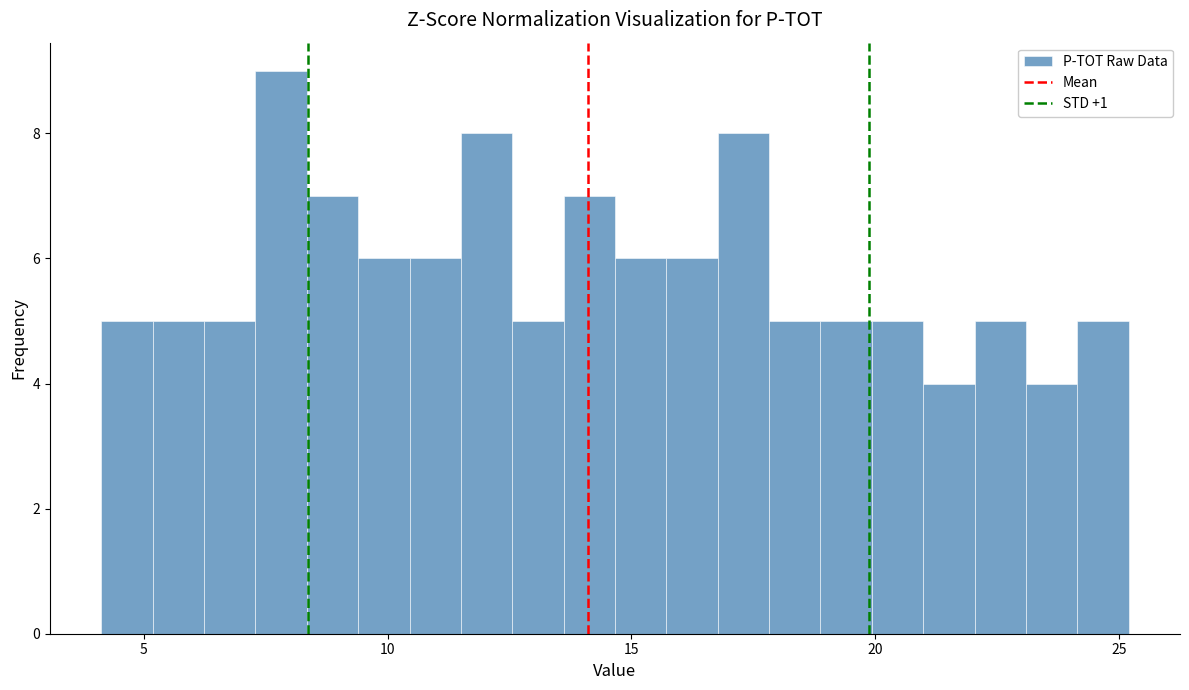

Around what value on the x-axis is the tallest bar? Give the approximate position of its centre, as read against the axis.

8.0